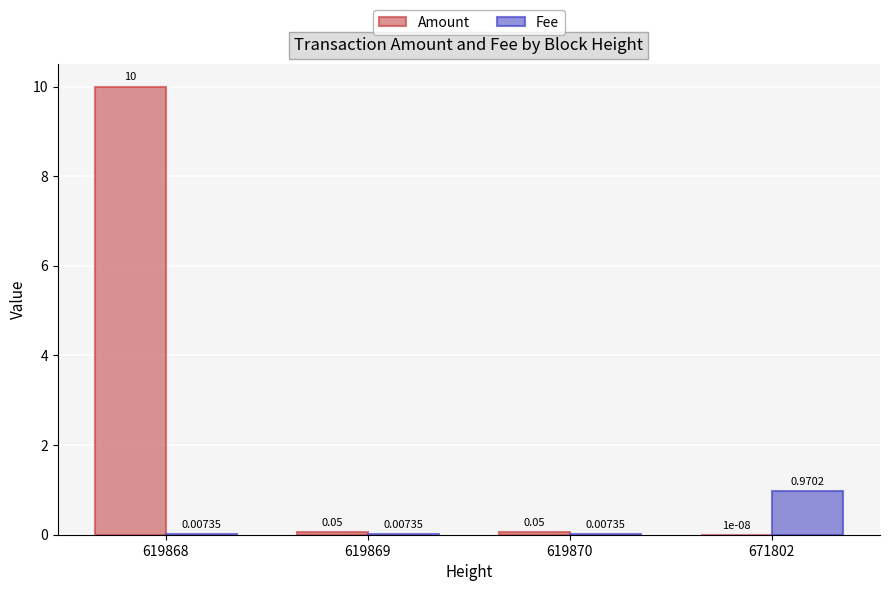

Which series changed the most between 619868 and 671802?

Amount